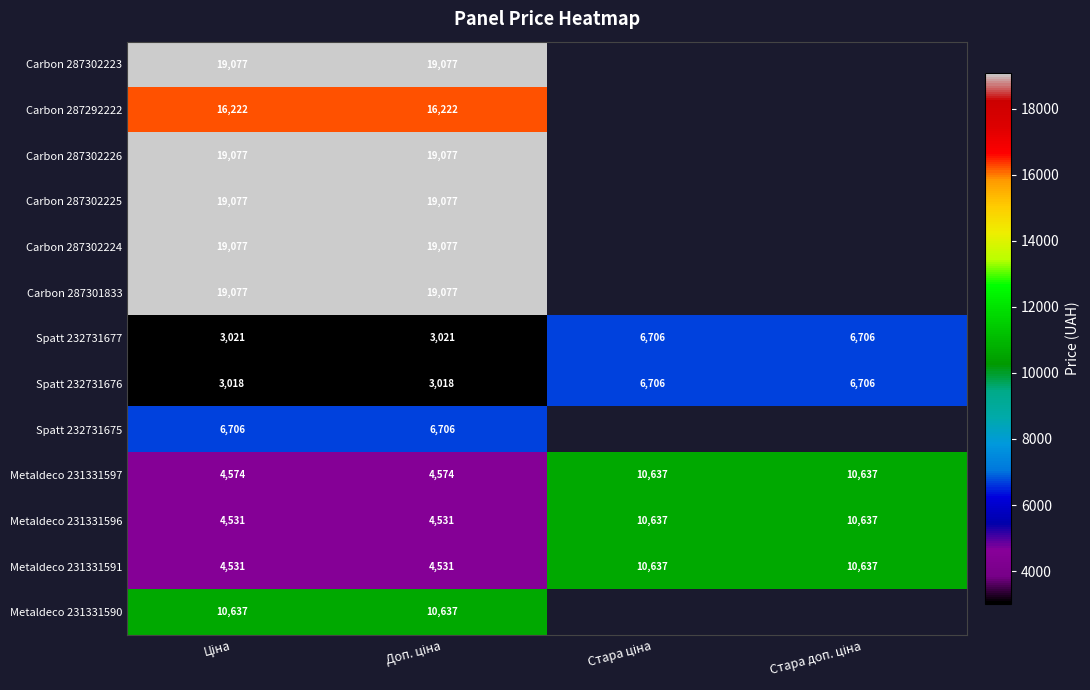

List the labels in order of Carbon 287302226 value, smallest first.

Ціна, Доп. ціна, Стара ціна, Стара доп. ціна